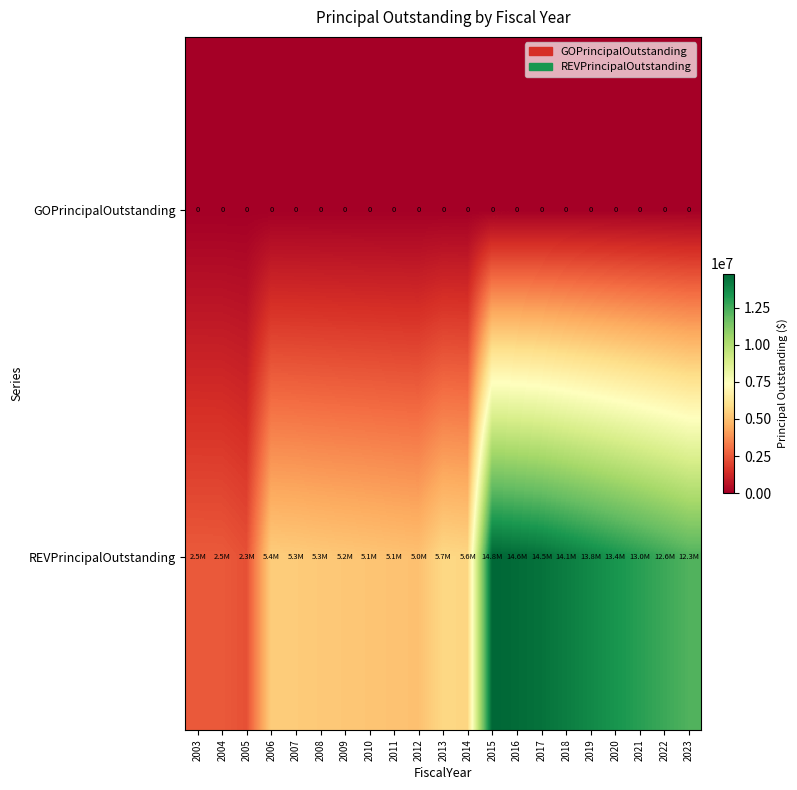

Is it true that GOPrincipalOutstanding equals 0 at 2010?

True